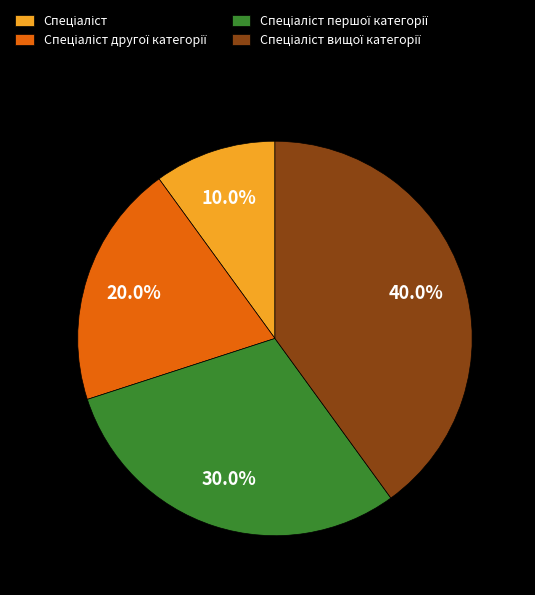

Is there a majority slice in this chart?

No